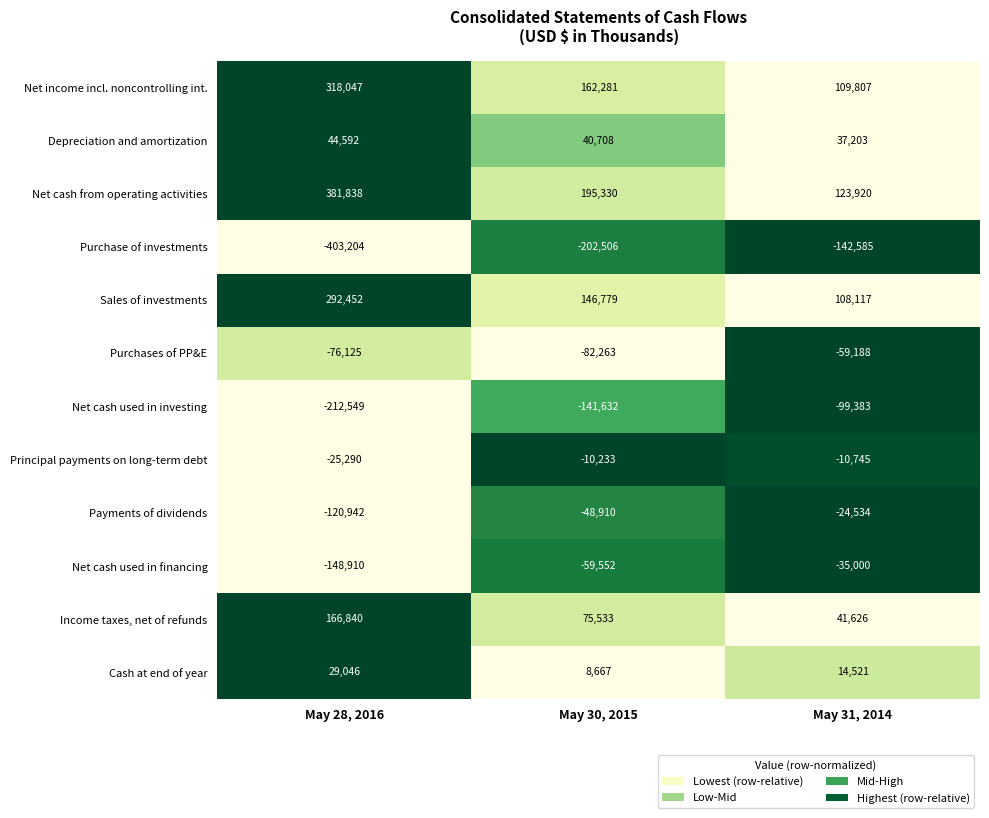

Rank the series by their maximum value, from lowest to highest.

Purchase of investments, Net cash used in investing, Purchases of PP&E, Net cash used in financing, Payments of dividends, Principal payments on long-term debt, Cash at end of year, Depreciation and amortization, Income taxes, net of refunds, Sales of investments, Net income incl. noncontrolling int., Net cash from operating activities